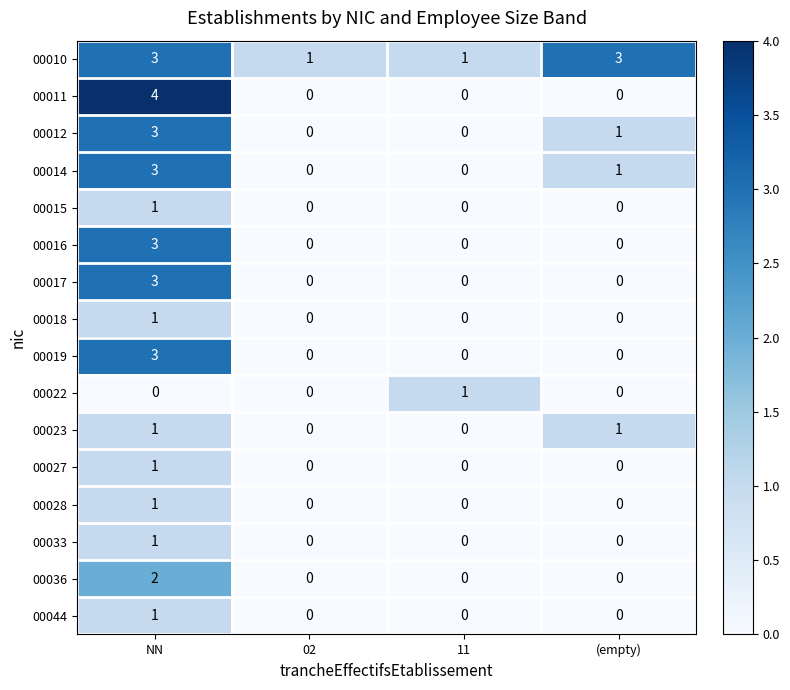

True or false: 00016 has a value of 3 at NN.

True